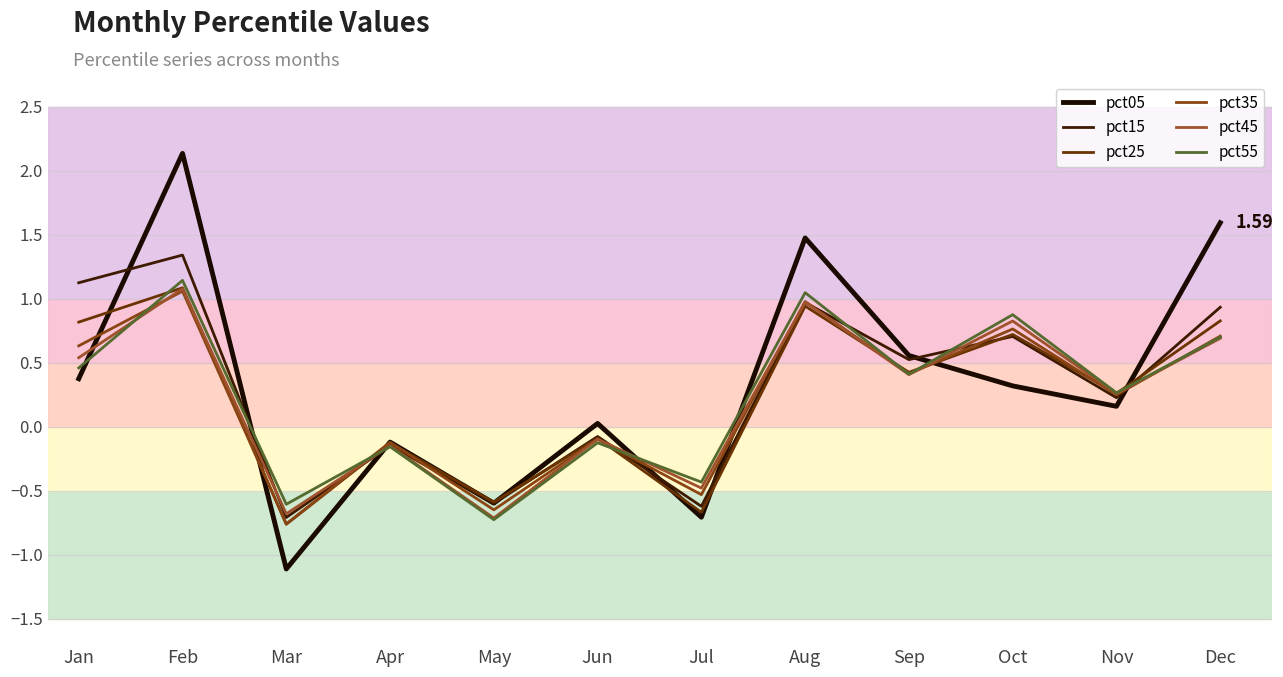

True or false: pct15 has a value of 1.6 at Jan.

False